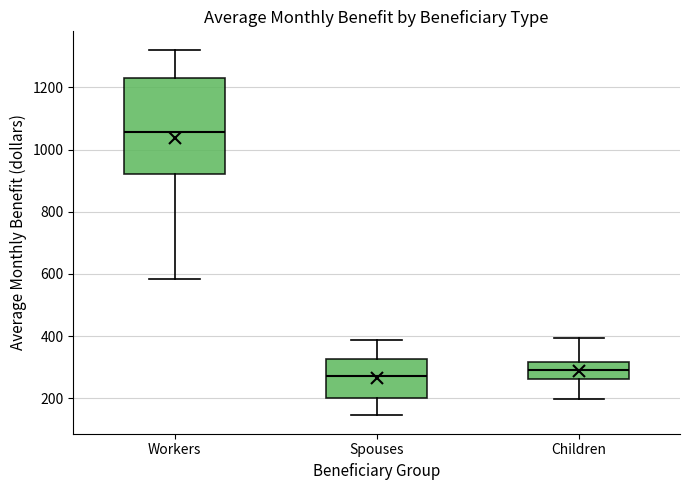

Reading left to right, read every box against the y-axis: the position of its median line, the range the box covers, and the ends of its whiskers. The values are not printed on the chart, so give them approximately, as read against the axis.

Workers: median 1060, box 920 to 1220, whiskers 580 to 1320
Spouses: median 280, box 200 to 320, whiskers 140 to 380
Children: median 300, box 260 to 320, whiskers 200 to 400